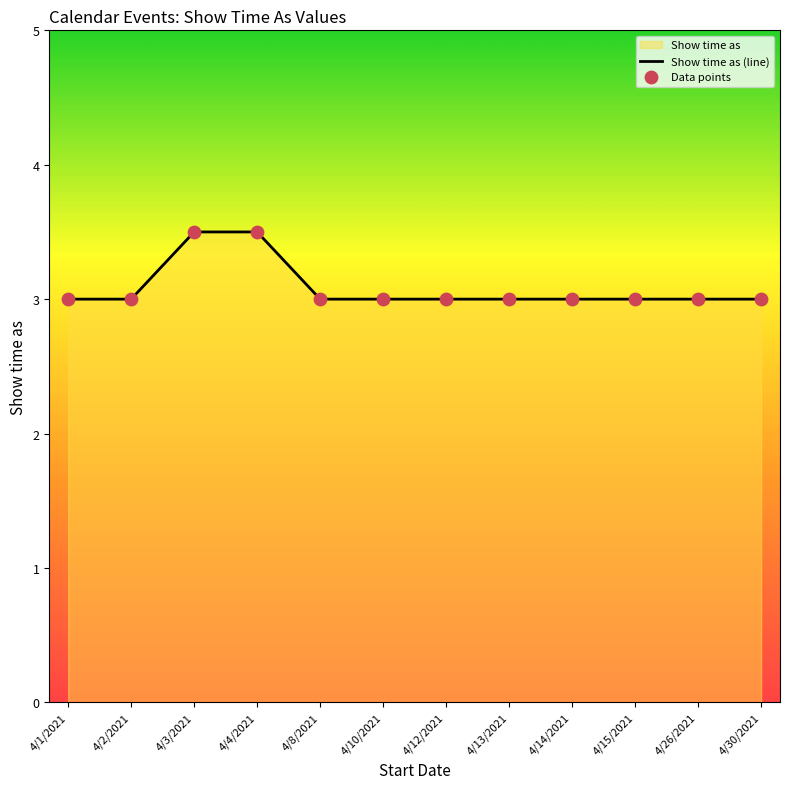

Is the value of Data points at 4/2/2021 greater than the value of Show time as (line) at 4/30/2021?

No